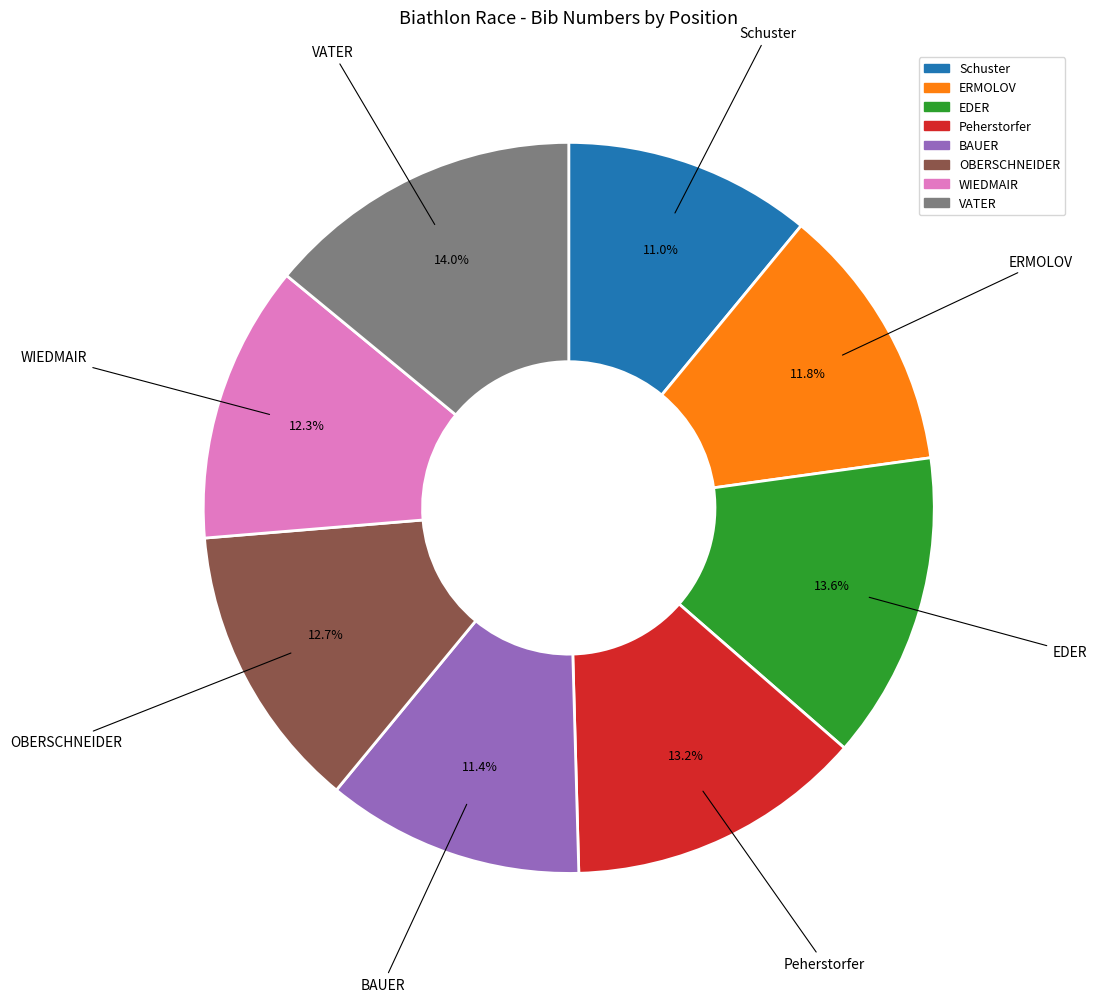

Does any single category account for the majority?

No